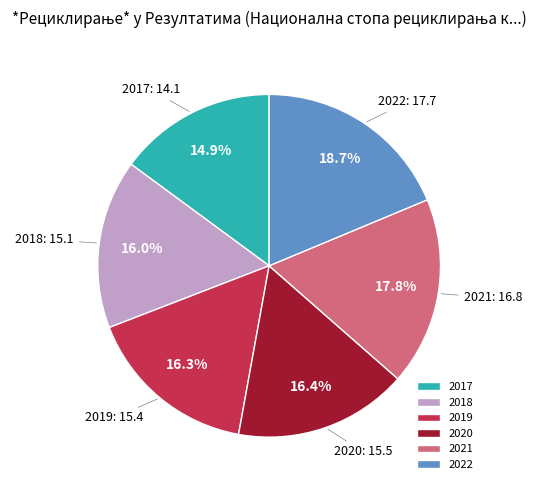

To the nearest percent, what is the difference between the 2017 and 2018 slice percentages?

1%